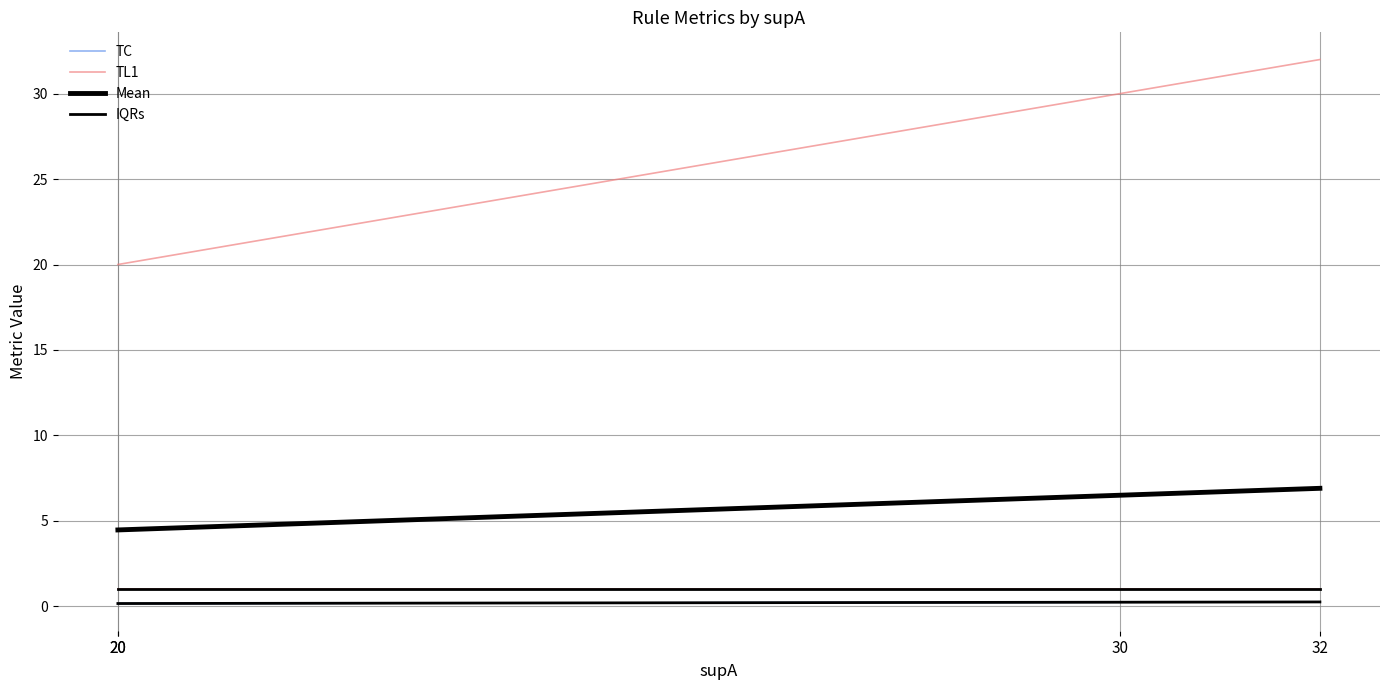

At which category is the sum across all series the highest?

32